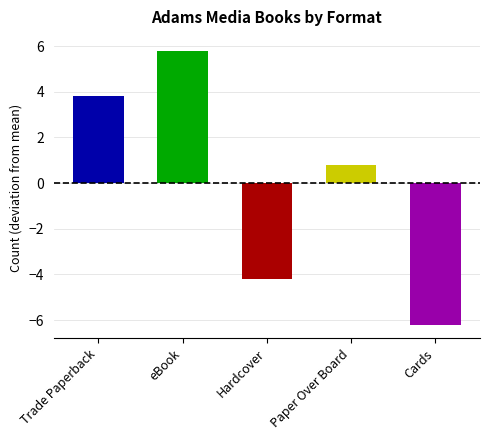

Which label corresponds to the smallest value in the chart?

Cards